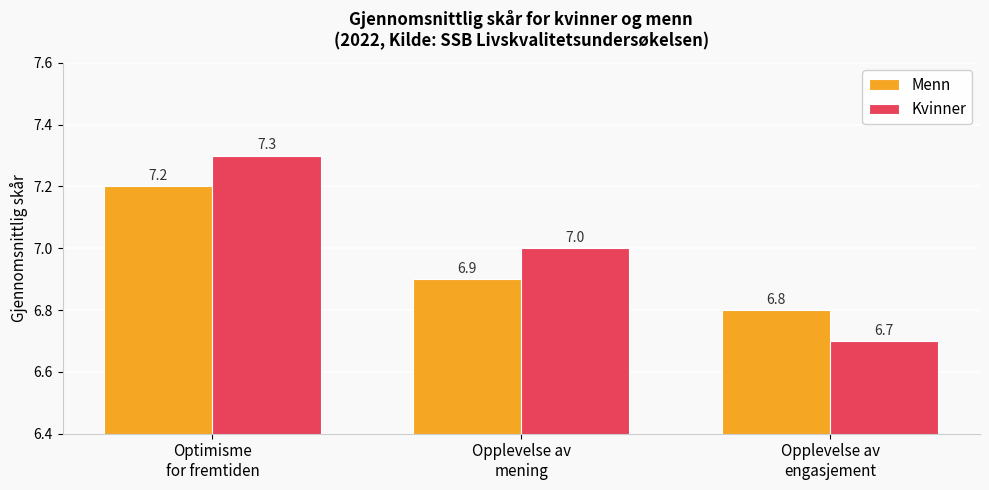

Which series has the widest spread of values?

Kvinner